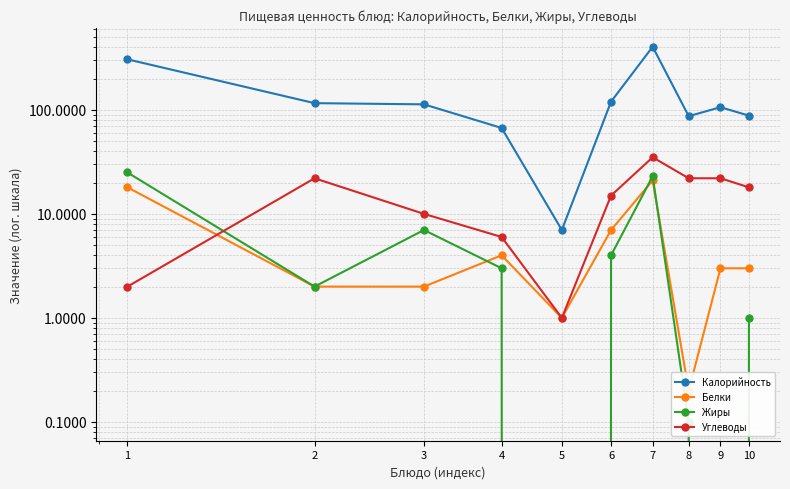

How many data points in Углеводы are less than 18?

5